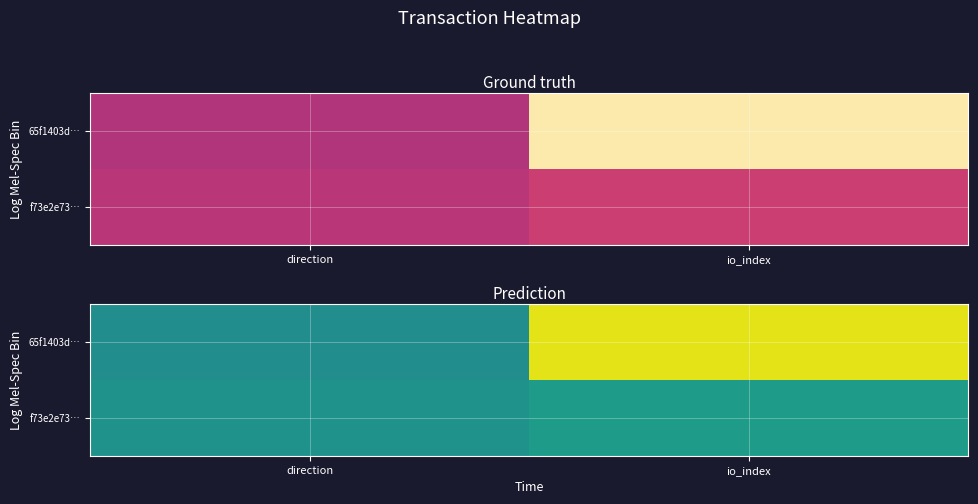

What is the difference between the highest and lowest values at io_index?

49